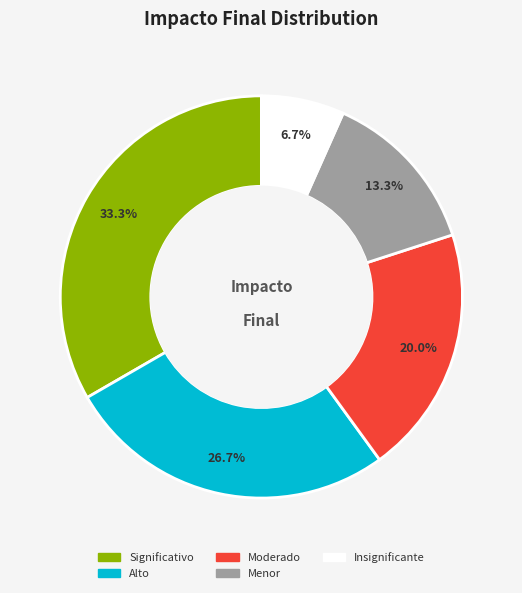

To the nearest percent, what portion does Significativo represent?

33%